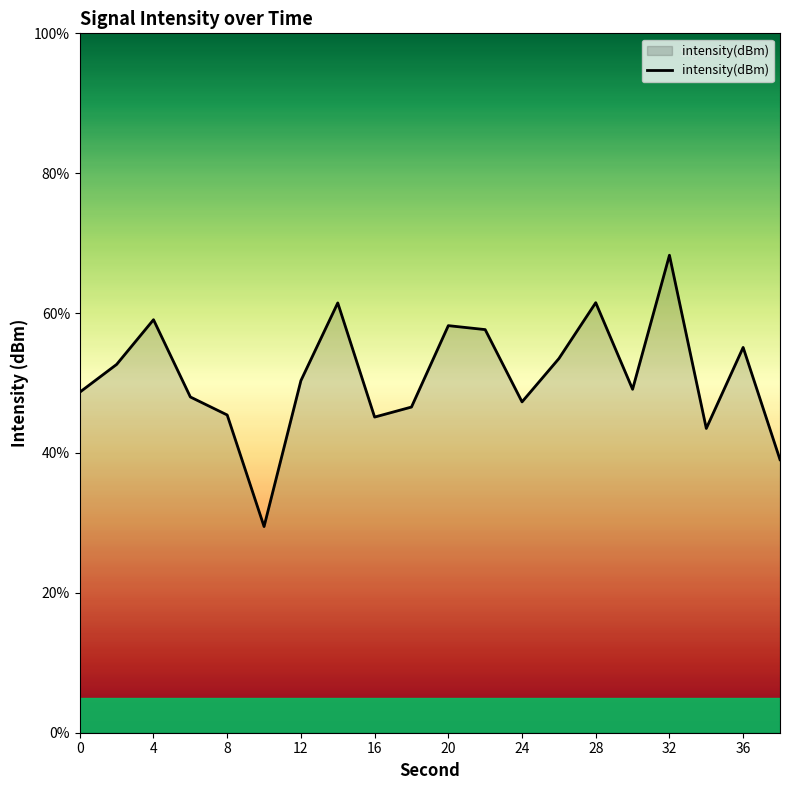

What is the difference between the maximum and minimum values?

38.8